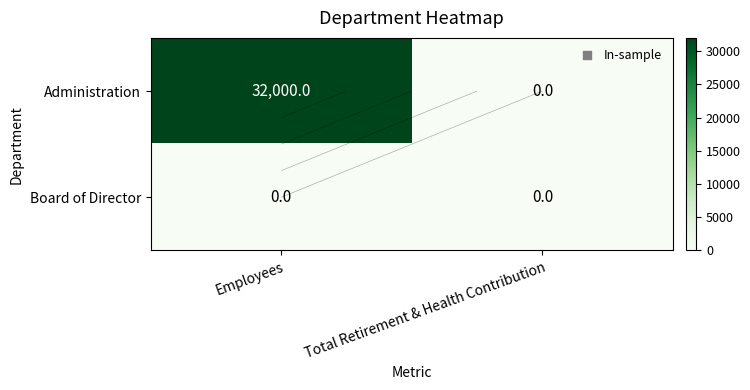

True or false: Administration has a value of 0 at Total Retirement & Health Contribution.

True